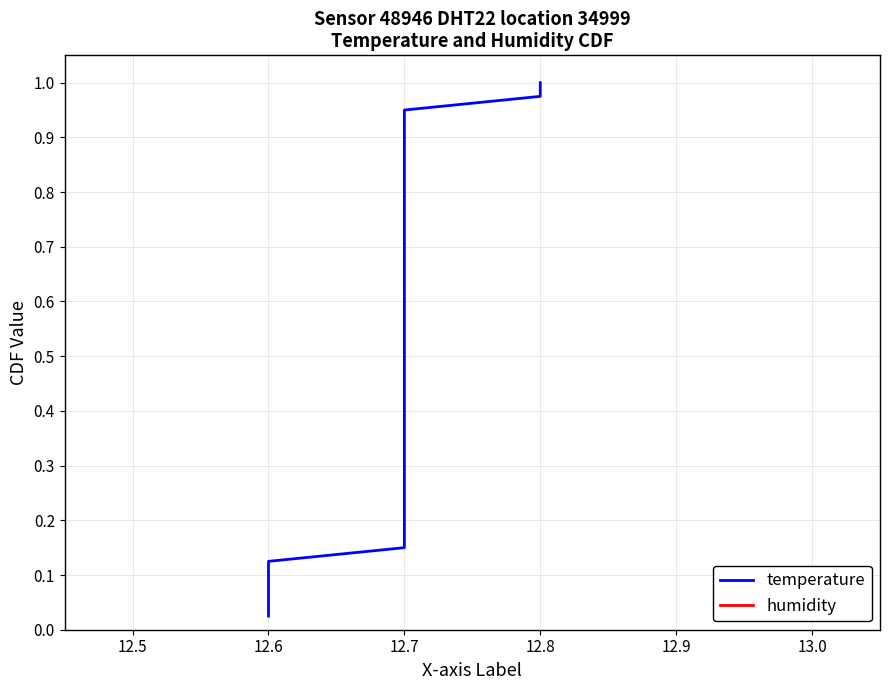

At how many categories does at least one series exceed 0?

40